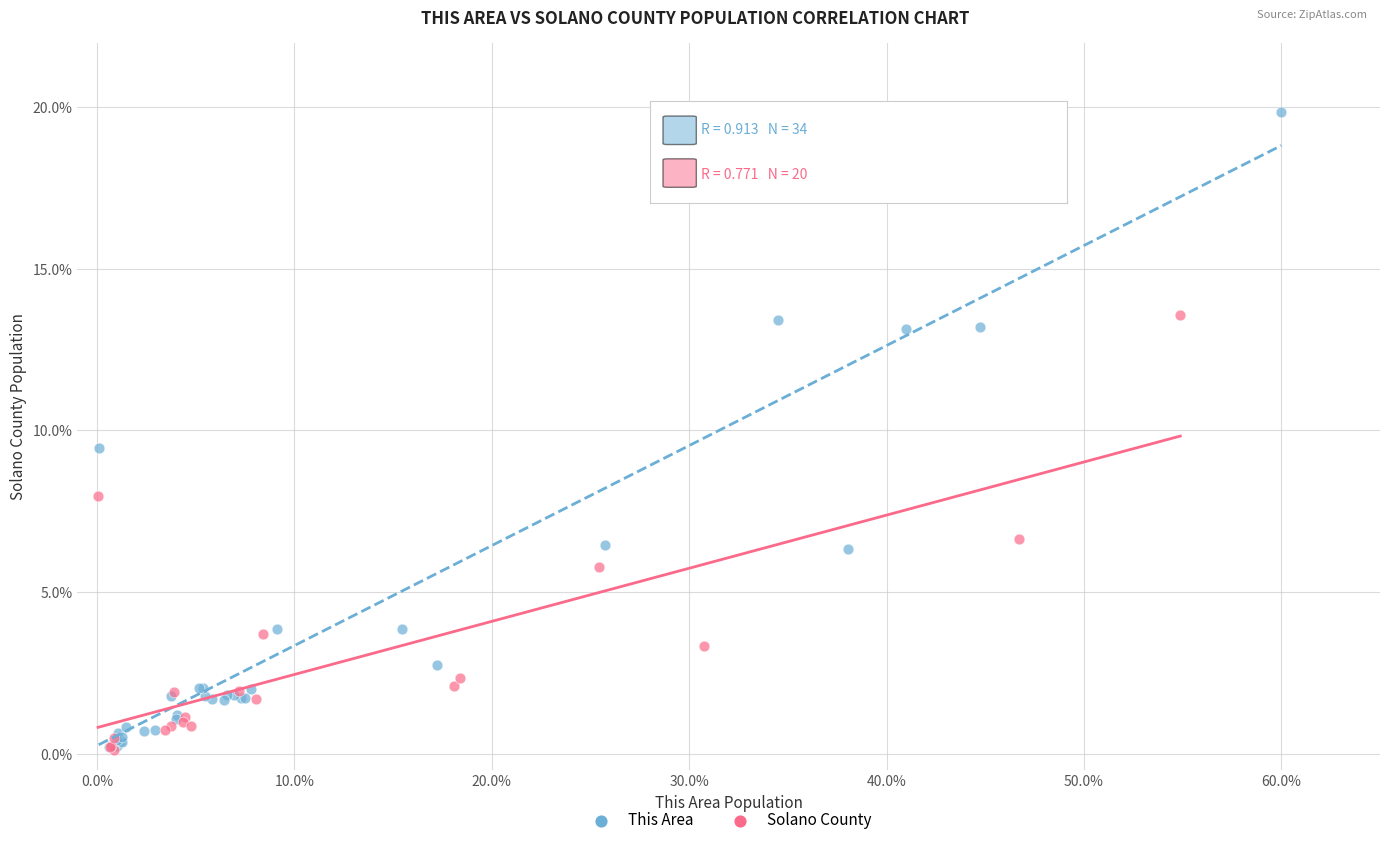

Which series contains the highest Y value?

This Area